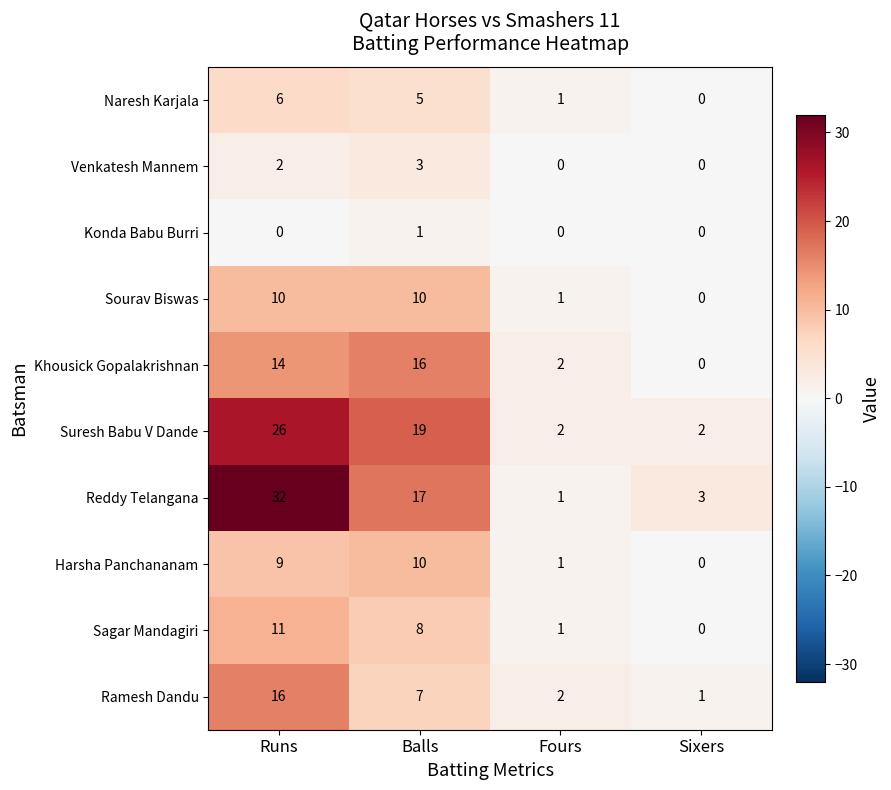

What is the difference between the maximum and minimum values in the Sagar Mandagiri series?

11